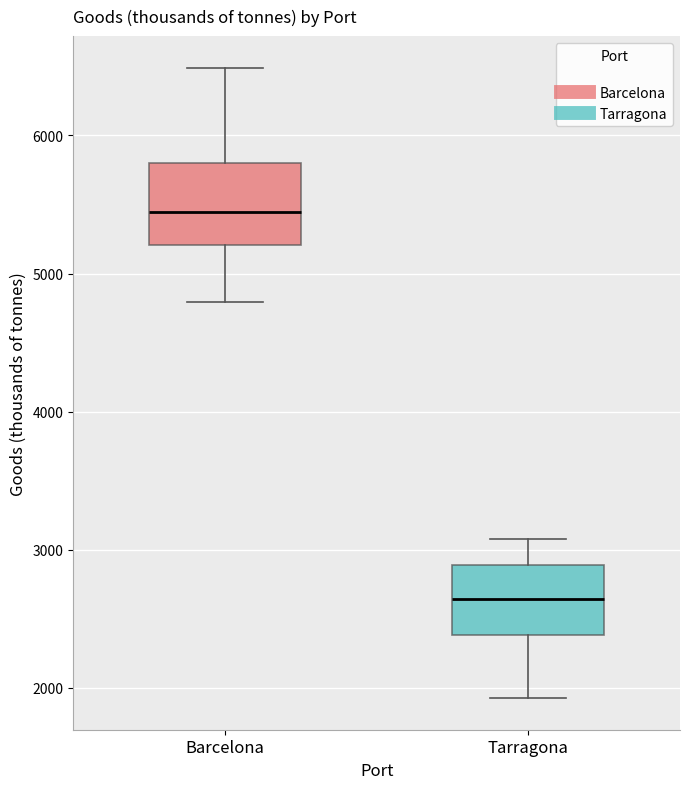

Reading left to right, read every box against the y-axis: the position of its median line, the range the box covers, and the ends of its whiskers. The values are not printed on the chart, so give them approximately, as read against the axis.

Barcelona: median 5400, box 5200 to 5800, whiskers 4800 to 6500
Tarragona: median 2600, box 2400 to 2900, whiskers 1900 to 3100